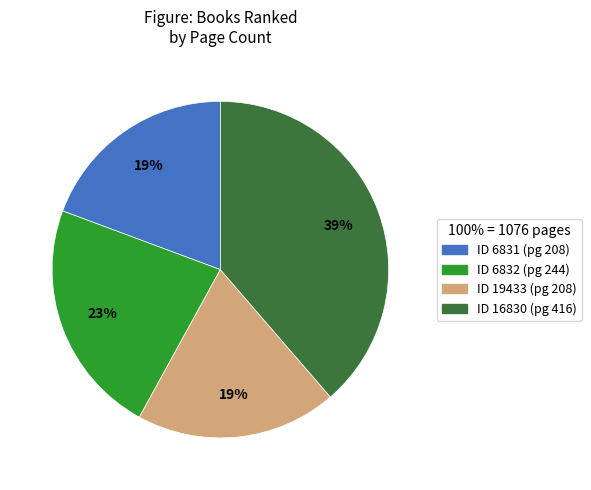

Does any single category account for the majority?

No